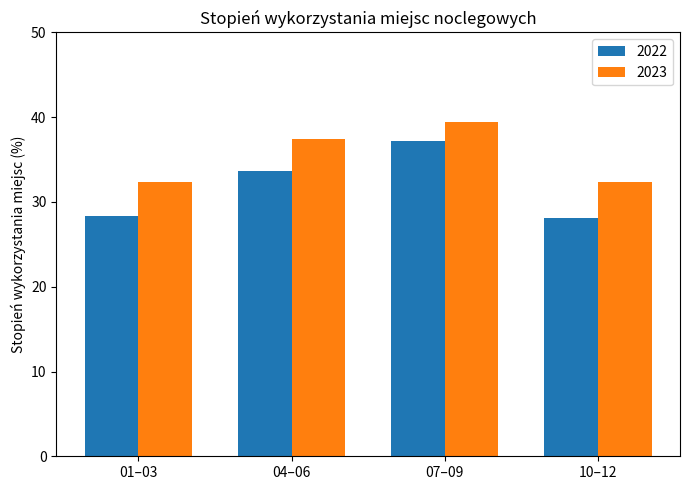

Which series has the largest range (max minus min)?

2022